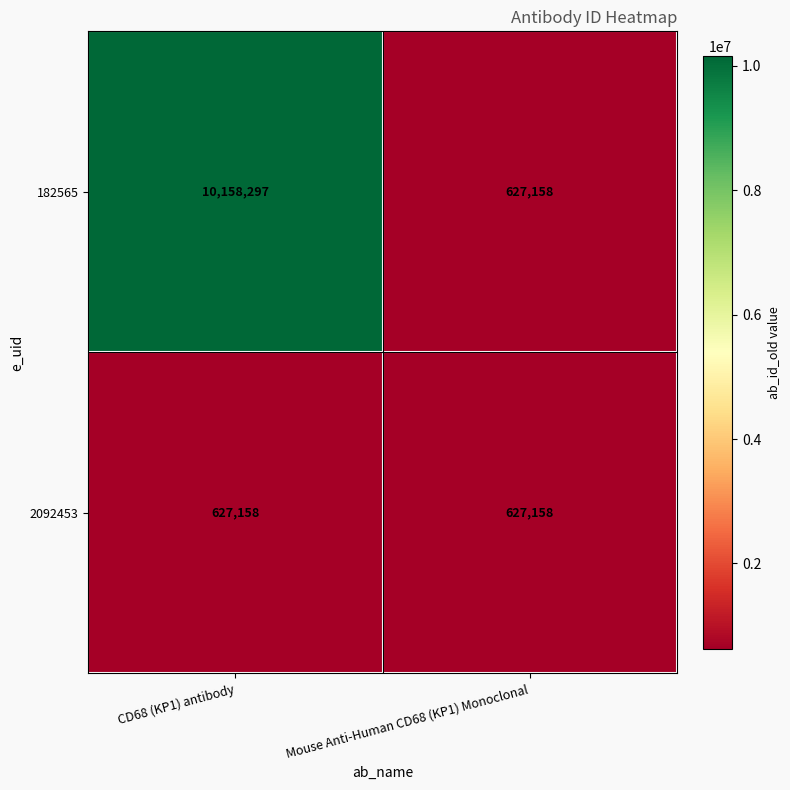

At which category does the chart reach its peak across all series?

CD68 (KP1) antibody